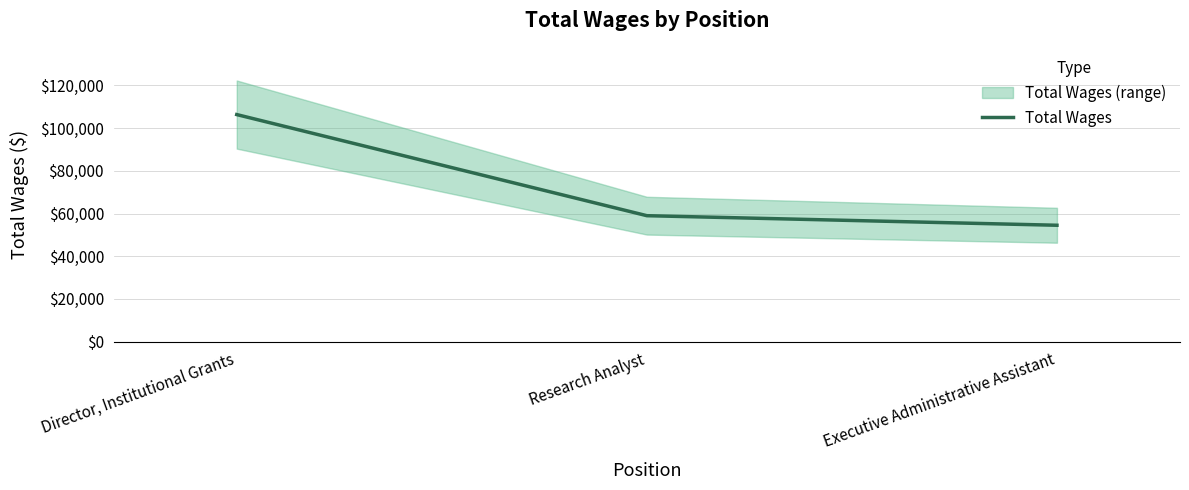

Does the chart have visible grid lines?

Yes